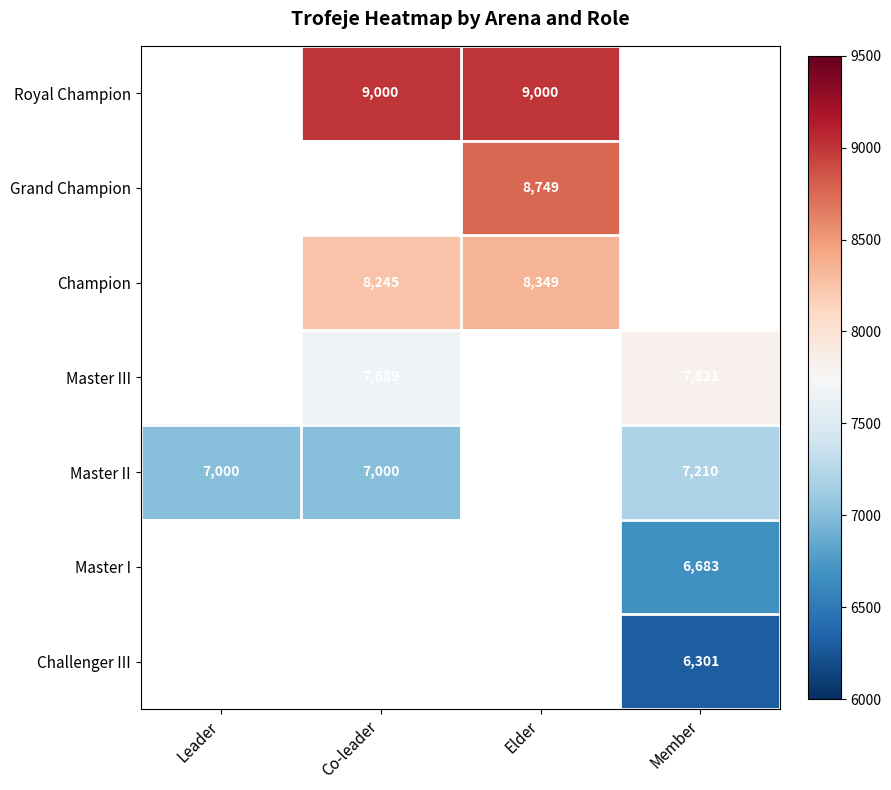

How many series are shown in this chart?

7